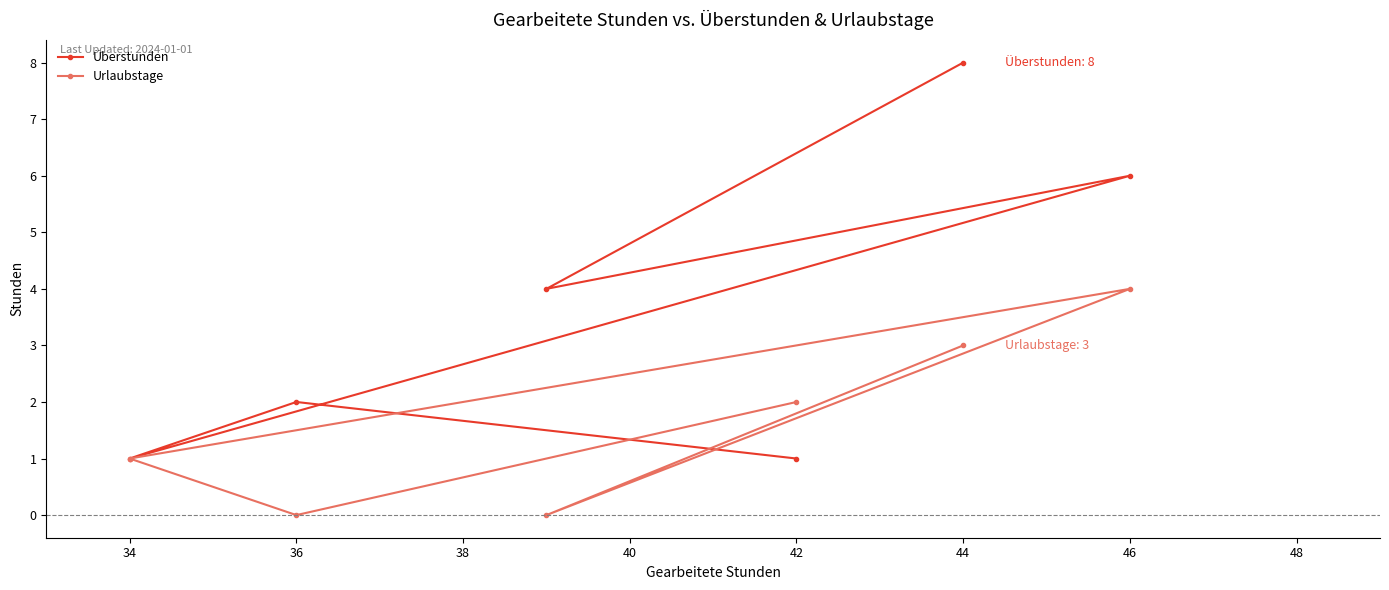

What are all the series names shown in the legend?

Überstunden, Urlaubstage